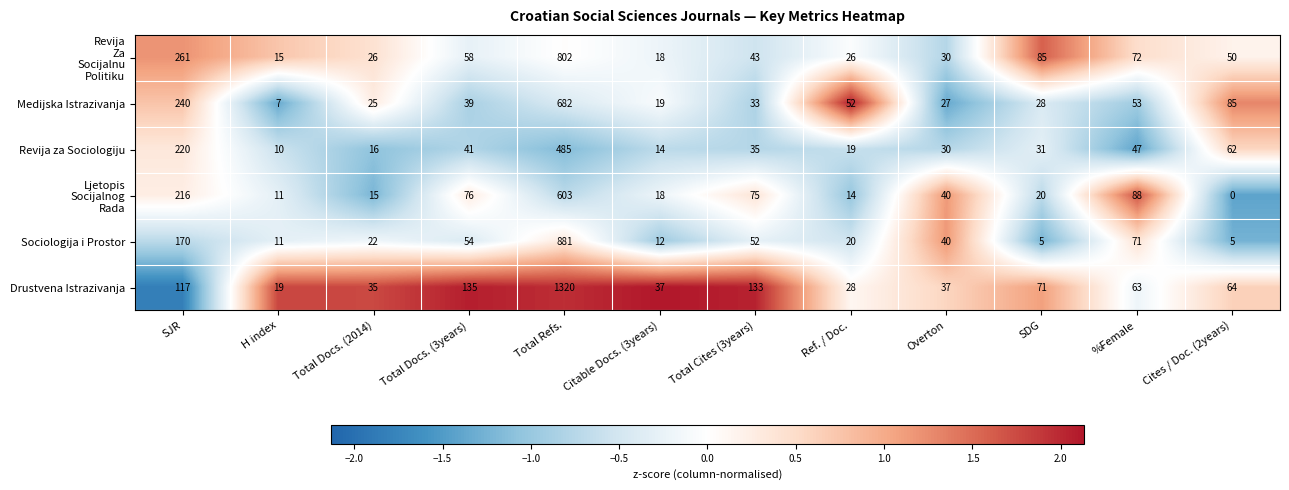

True or false: Sociologija i Prostor has a value of 22 at Total Docs. (2014).

True